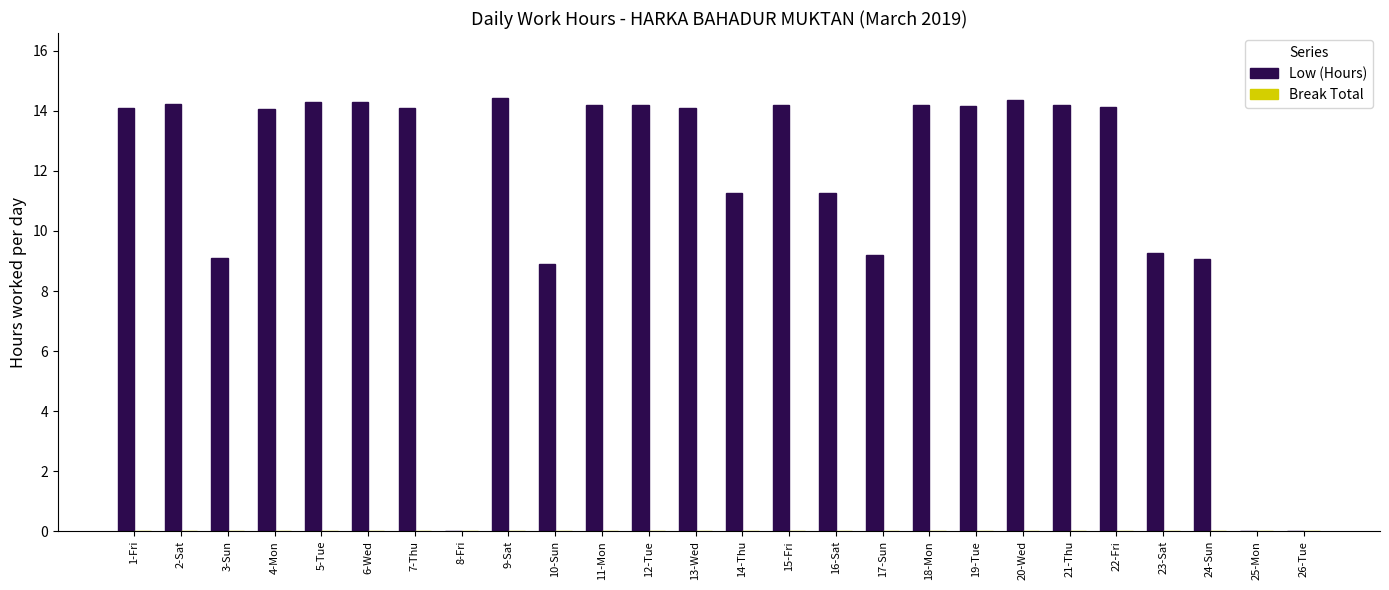

Between 1-Fri and 3-Sun, which is larger?

1-Fri